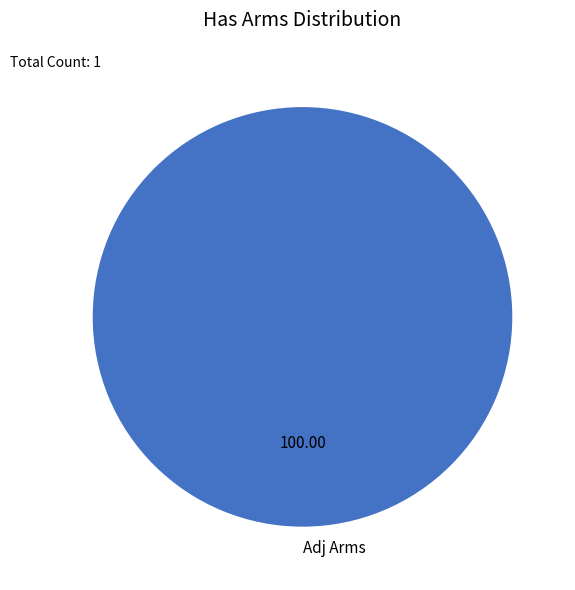

Does Adj Arms account for over 50% of the chart?

Yes